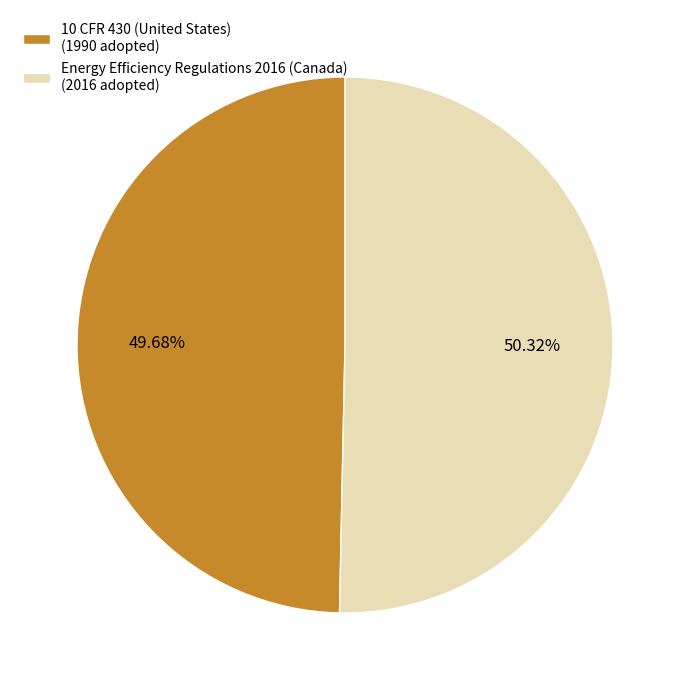

Do 10 CFR 430 (United States) and Energy Efficiency Regulations 2016 (Canada) together represent more than half of the pie?

Yes